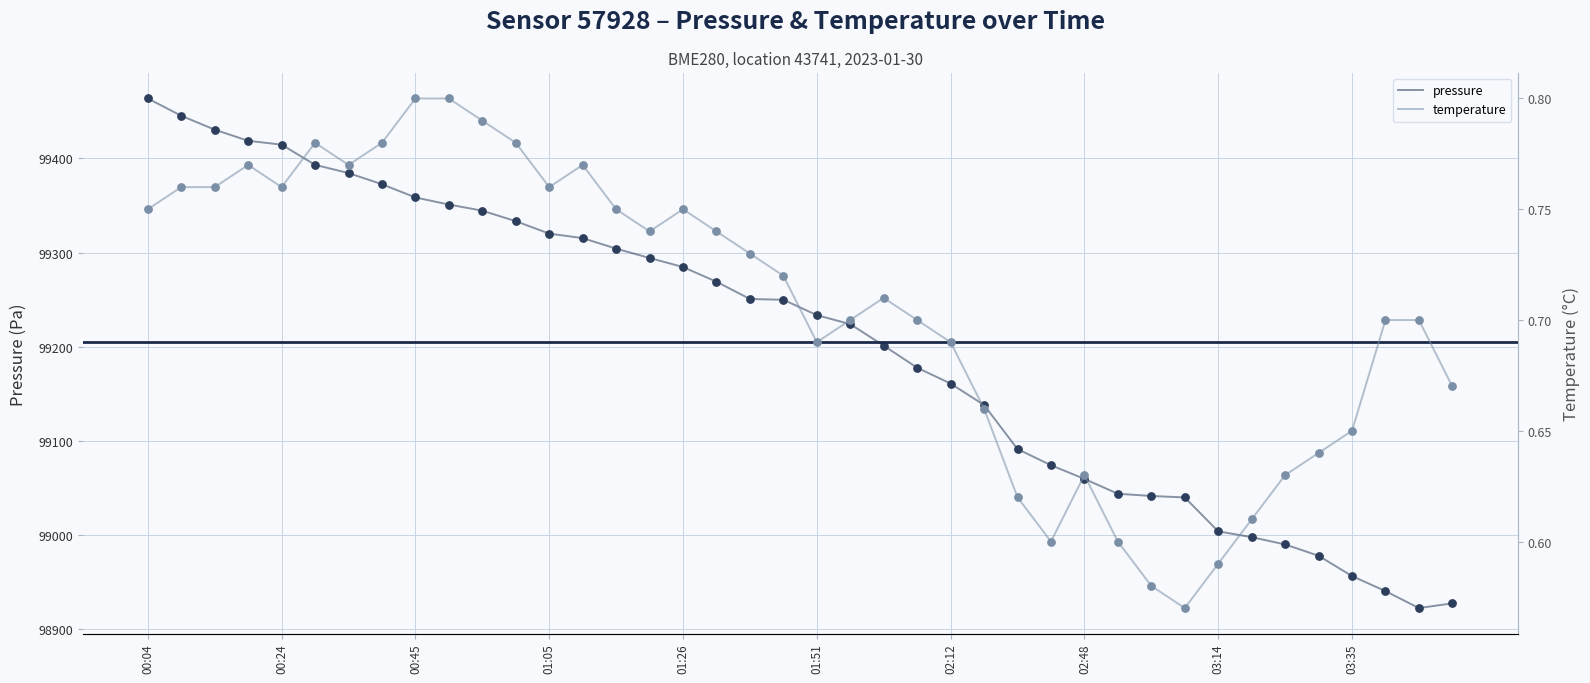

What is the maximum value for pressure?

99463.6